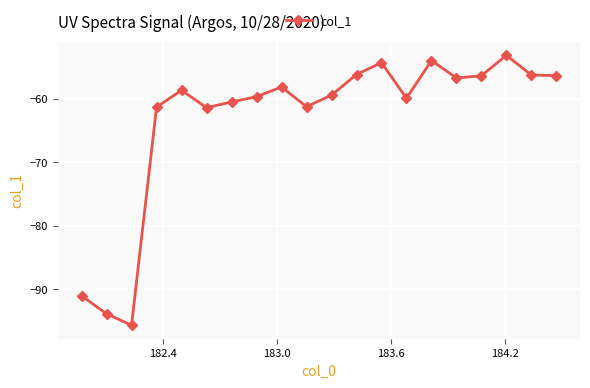

What is the value of the 5th point from the left?

-58.6